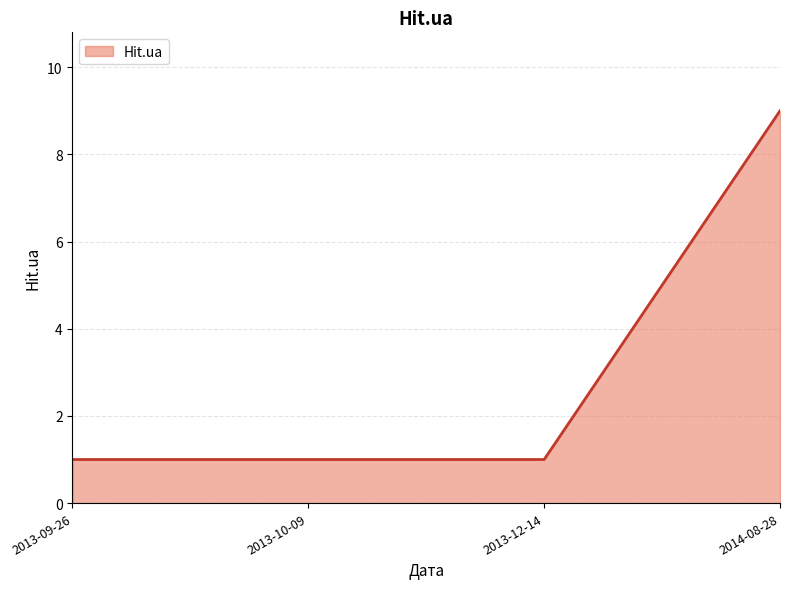

Does the chart display data point markers on the line(s)?

No